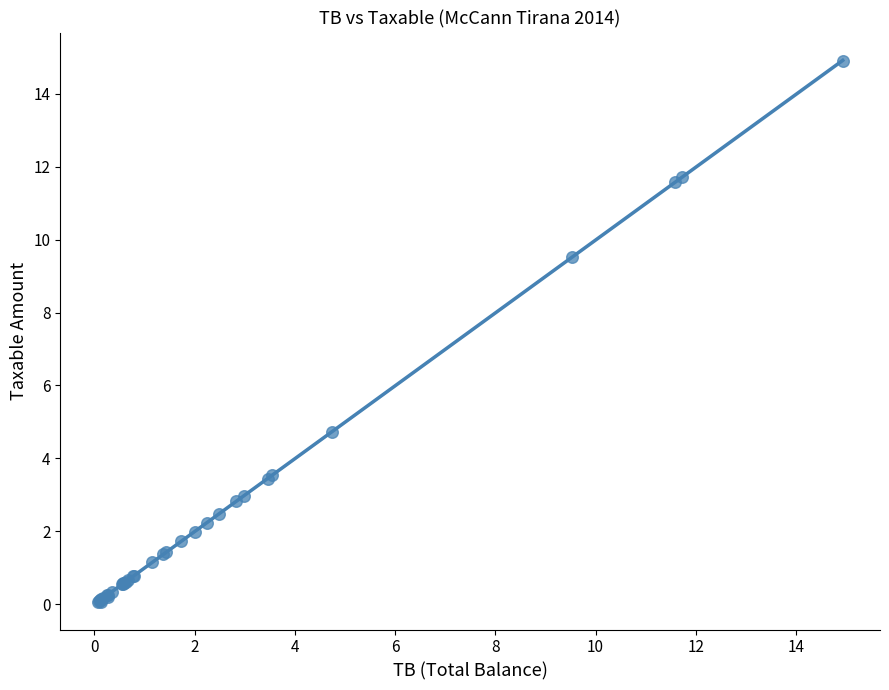

What Y value in the scatter plot is closest to 7?

4.7